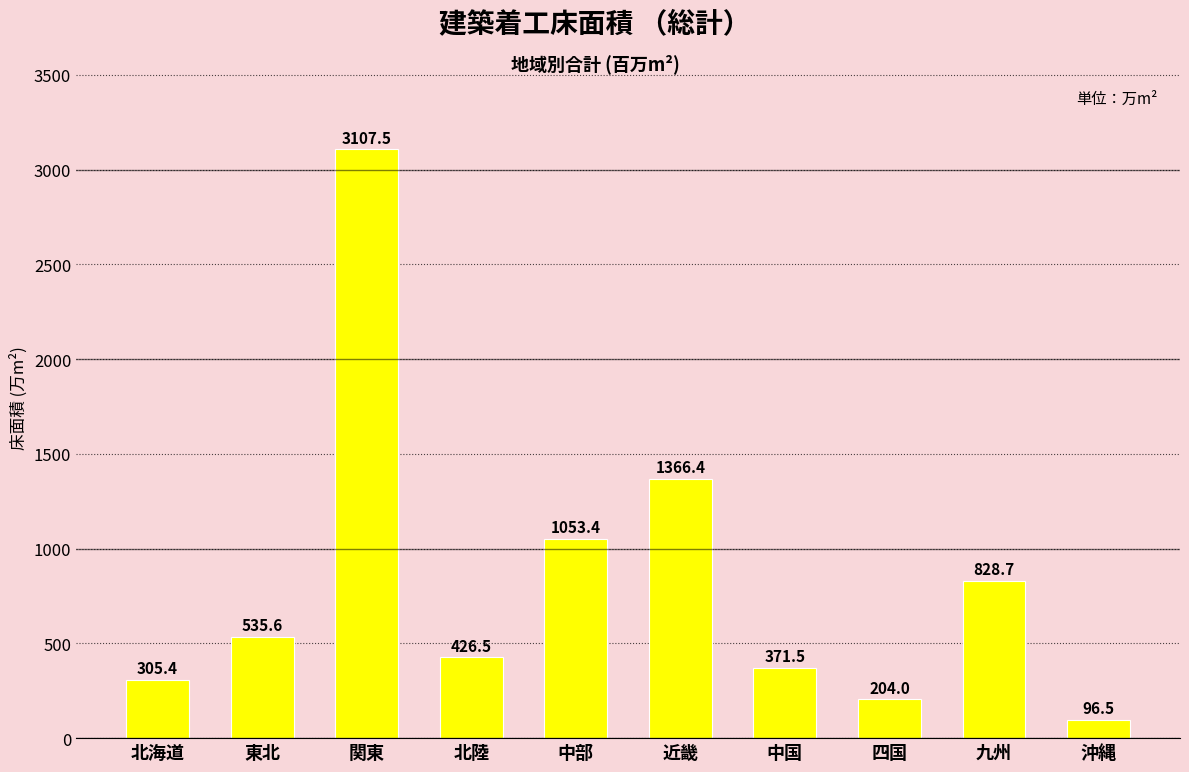

Between 北海道 and 関東, which is larger?

関東